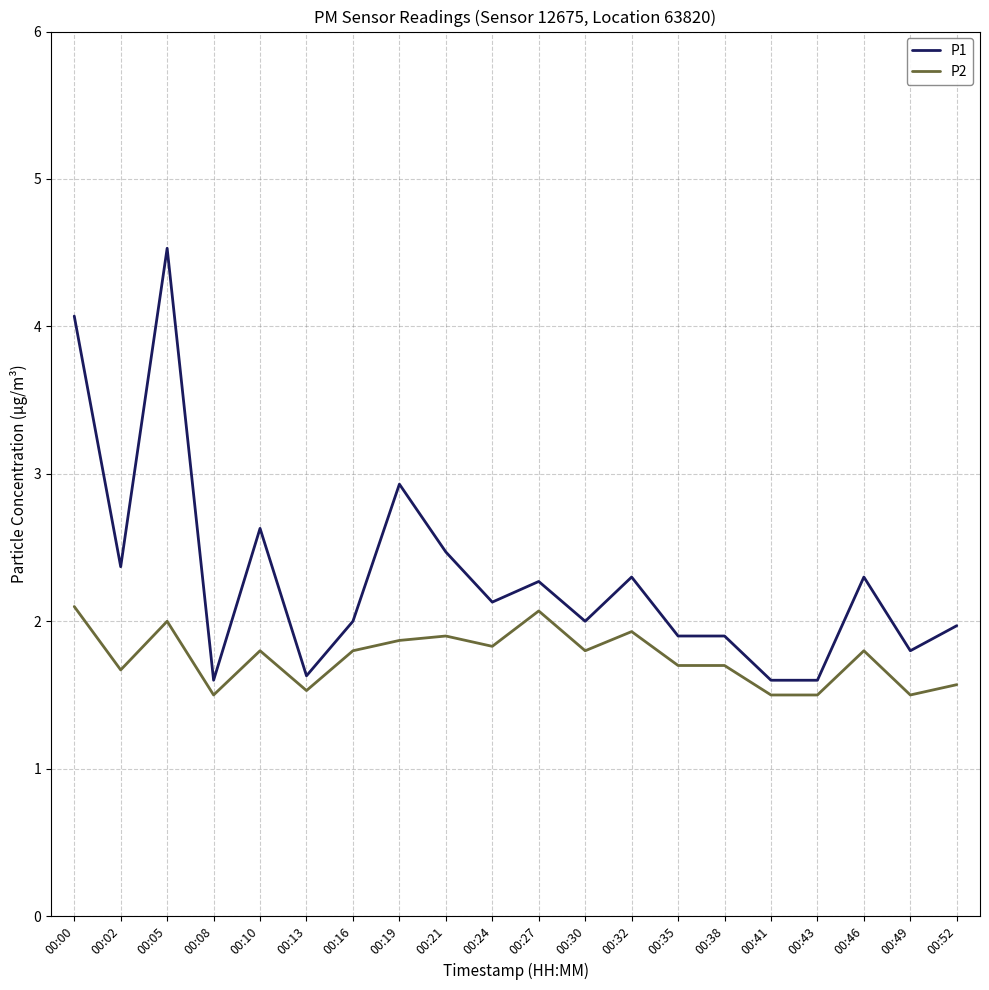

True or false: P2 and P1 cross at least once.

False